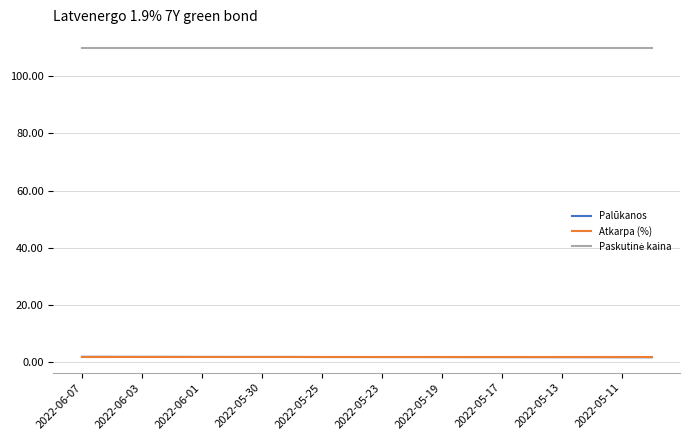

What is the maximum value shown in the chart?

110.0